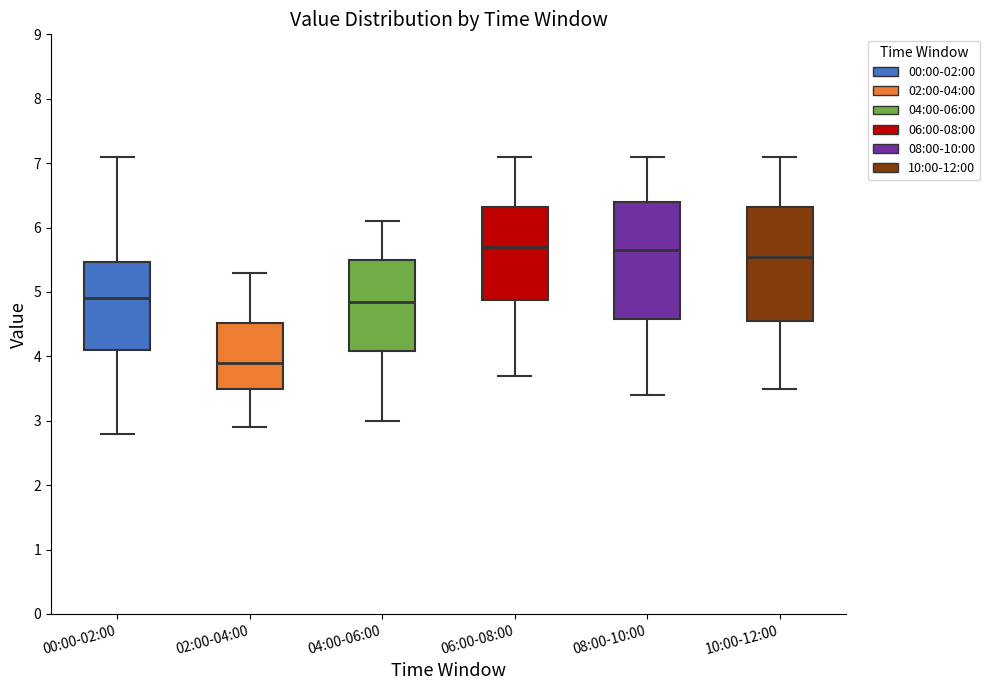

Reading left to right, read every box against the y-axis: the position of its median line, the range the box covers, and the ends of its whiskers. The values are not printed on the chart, so give them approximately, as read against the axis.

00:00-02:00: median 4.9, box 4.1 to 5.5, whiskers 2.8 to 7.1
02:00-04:00: median 3.9, box 3.5 to 4.5, whiskers 2.9 to 5.3
04:00-06:00: median 4.9, box 4.1 to 5.5, whiskers 3.0 to 6.1
06:00-08:00: median 5.7, box 4.9 to 6.3, whiskers 3.7 to 7.1
08:00-10:00: median 5.7, box 4.6 to 6.4, whiskers 3.4 to 7.1
10:00-12:00: median 5.6, box 4.6 to 6.3, whiskers 3.5 to 7.1